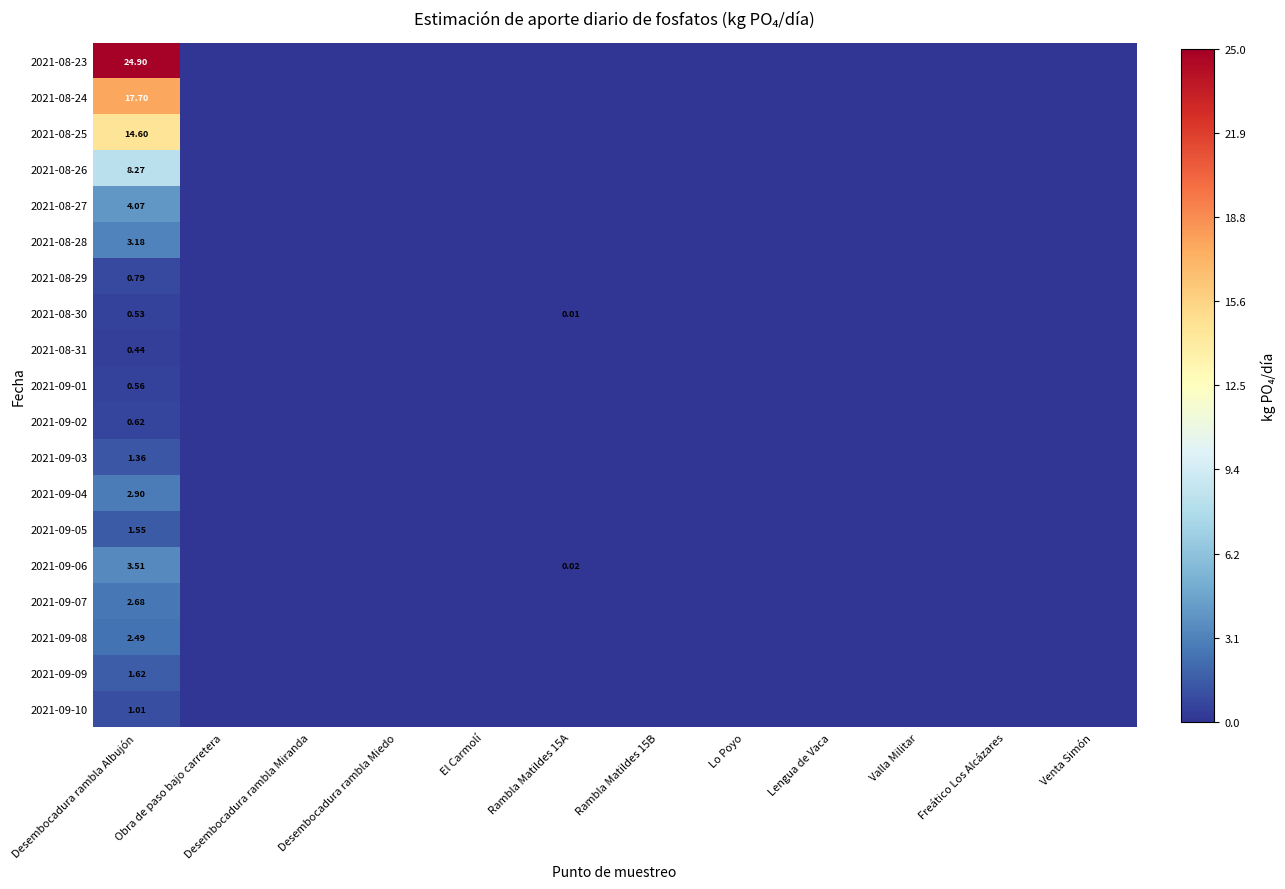

What is the average value of the 2021-08-25 series?

1.2